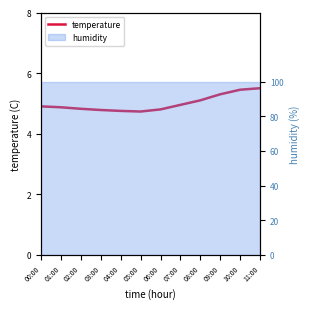

What is the approximate value at 04:00?

4.8